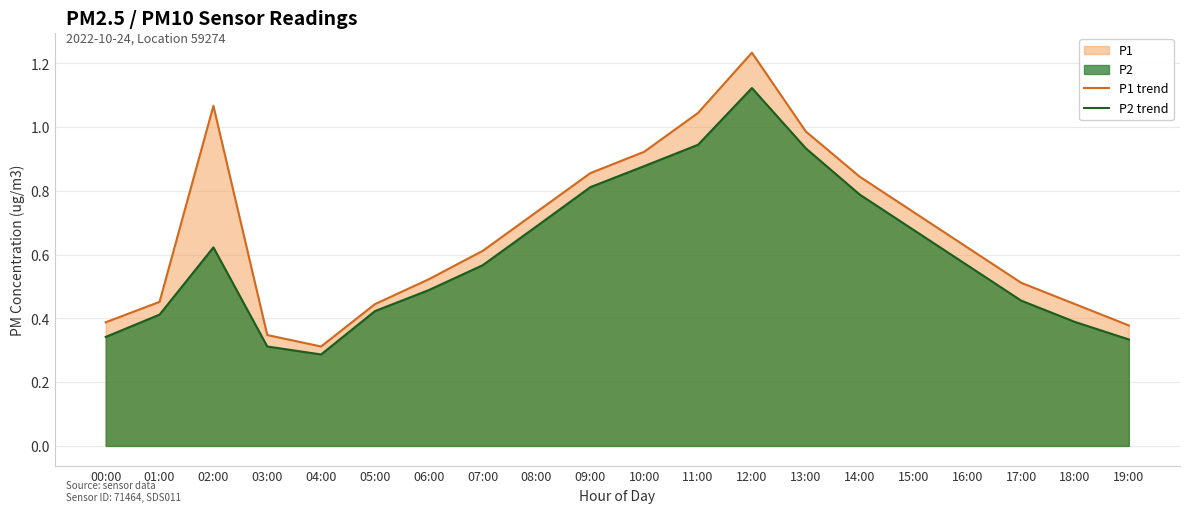

Rank the categories by P2 trend value from highest to lowest.

12:00, 11:00, 13:00, 10:00, 09:00, 14:00, 08:00, 15:00, 02:00, 07:00, 16:00, 06:00, 17:00, 05:00, 01:00, 18:00, 00:00, 19:00, 03:00, 04:00